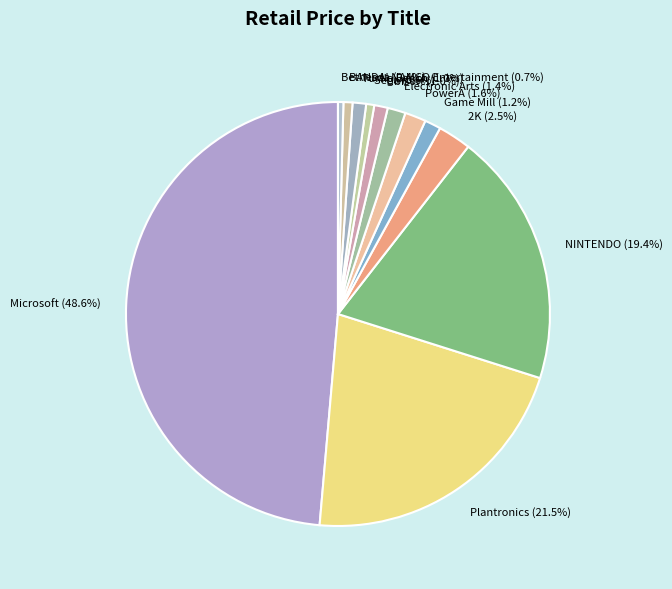

What portion of the pie excludes PowerA?

98.4%